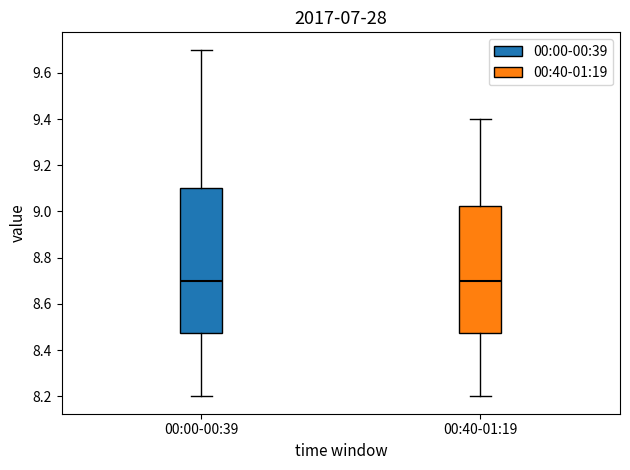

Where does the lower whisker of the box for 00:40-01:19 end on the y-axis? The values are not printed on the chart, so give them approximately, as read against the axis.

8.20